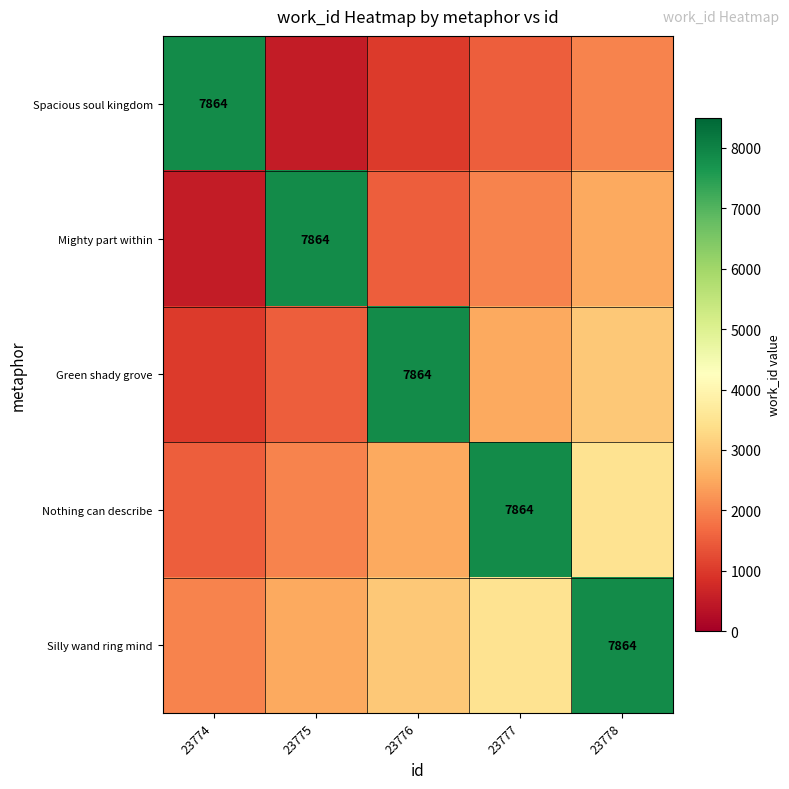

True or false: Green shady grove has a value of 7864 at 23776.

True